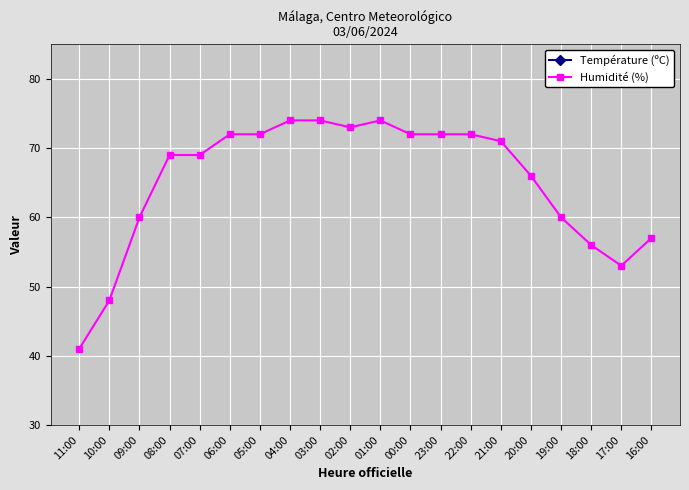

What is the value of the Température (ºC) point at the 2nd from the left?

23.1